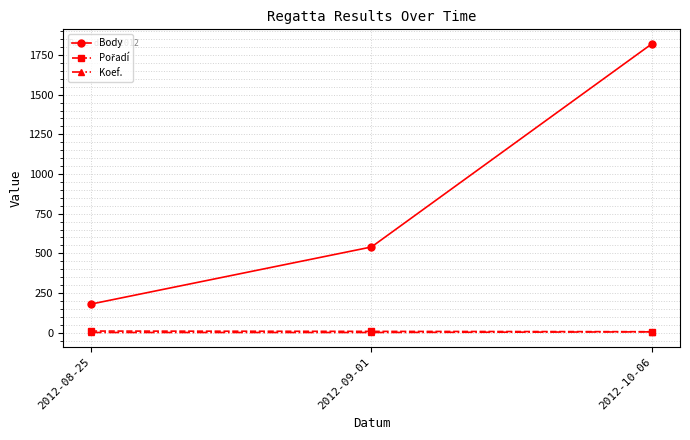

What is the greatest value displayed?

1821